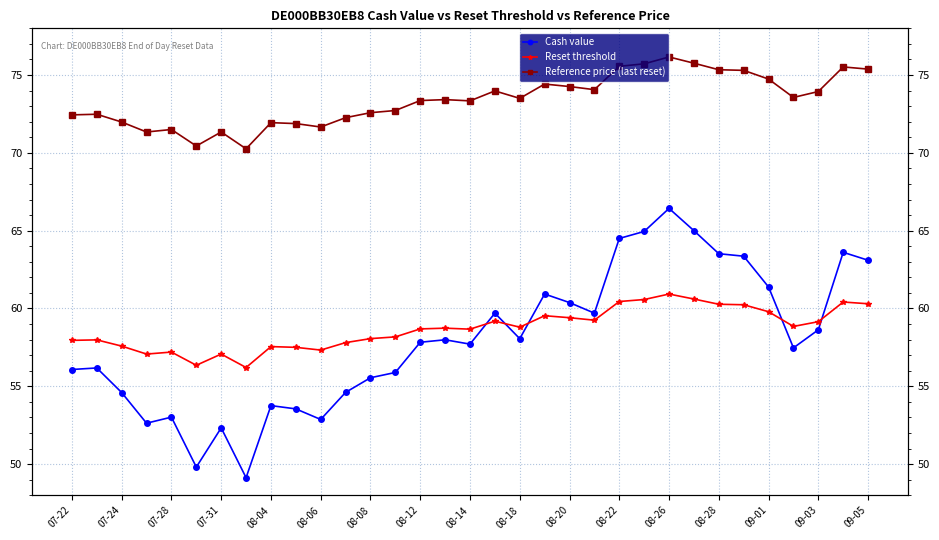

How many lines are shown in the chart?

3